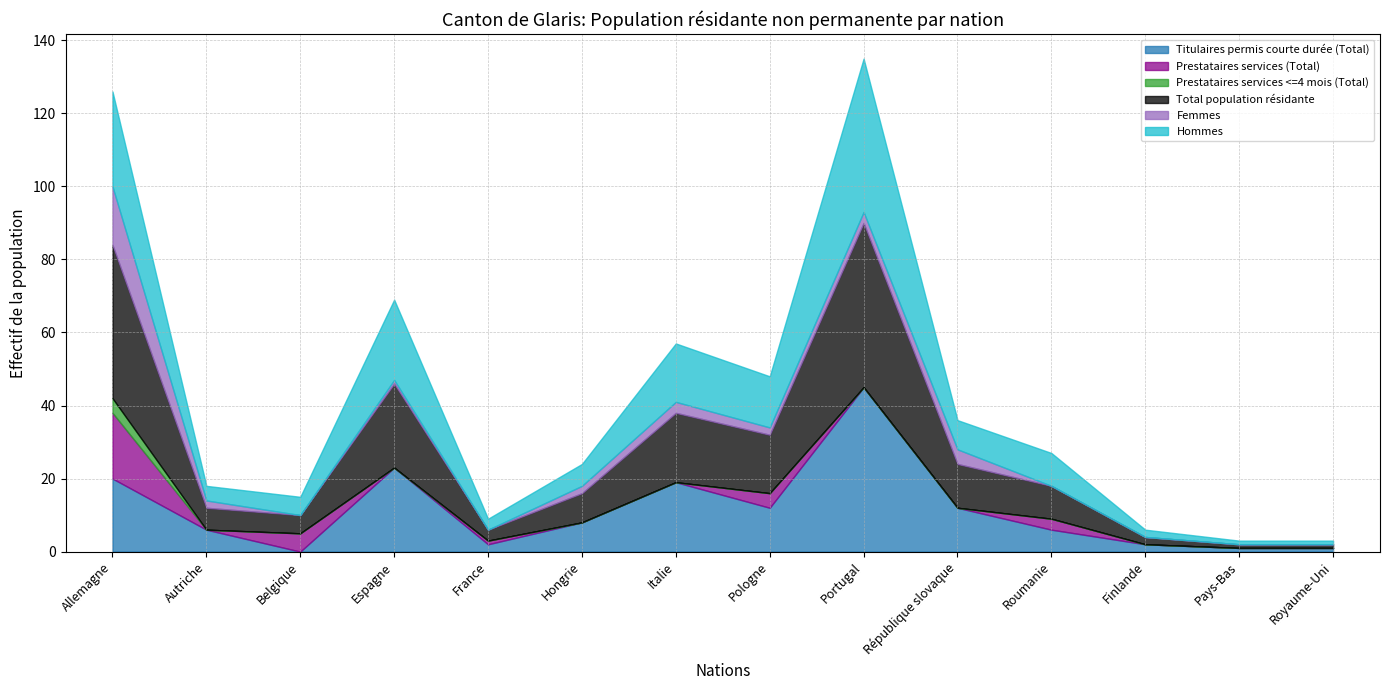

At which category is the sum across all series the highest?

Portugal